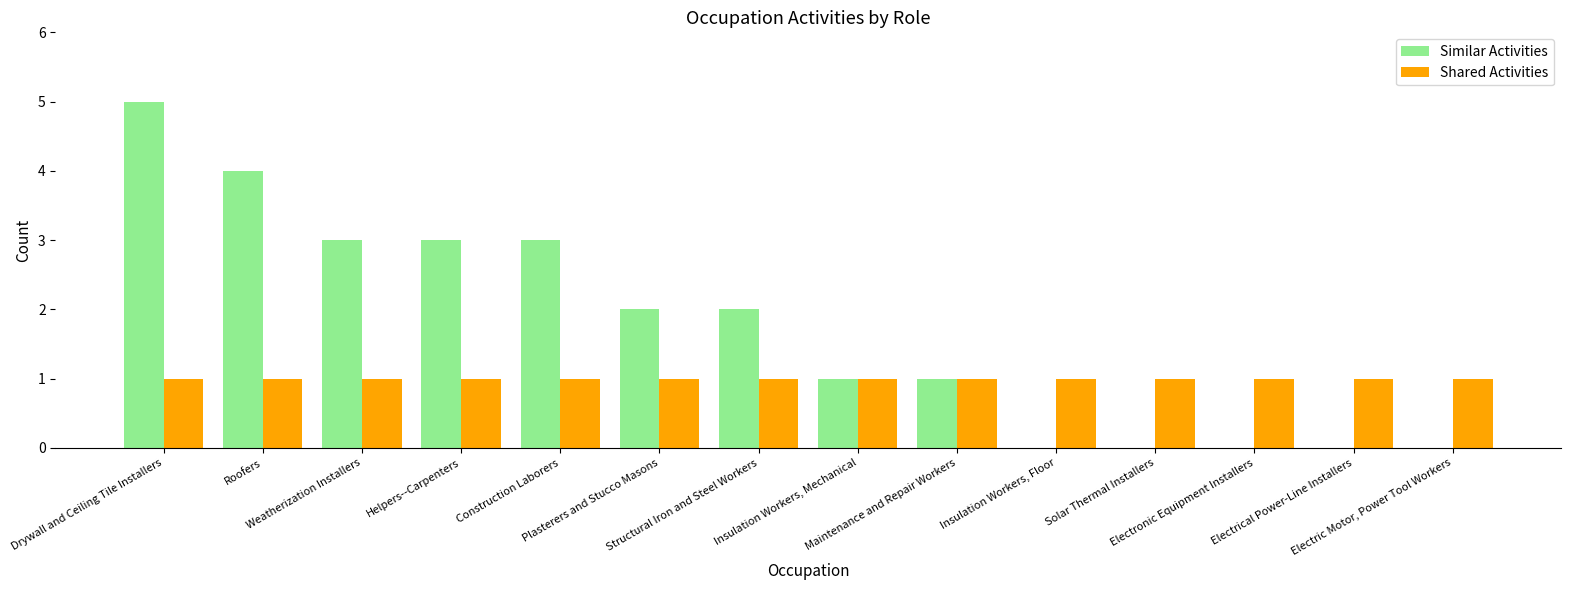

Is the value of Similar Activities at Construction Laborers greater than the value of Shared Activities at Solar Thermal Installers?

Yes